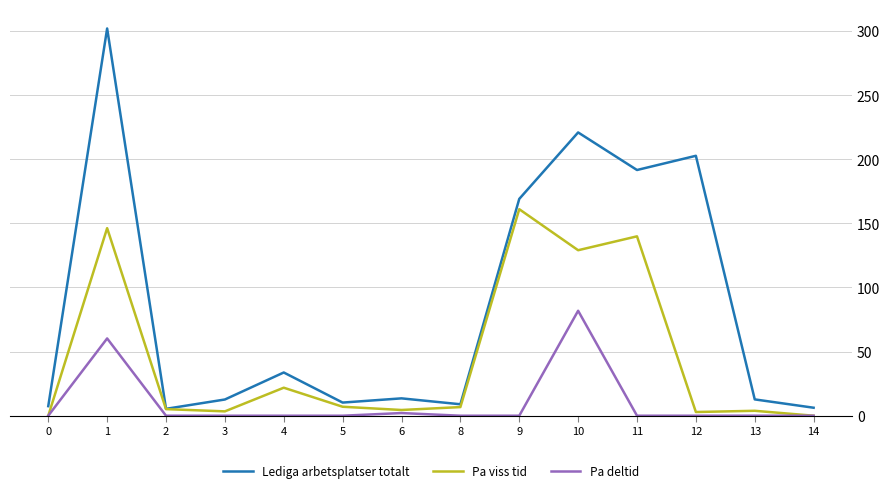

What is the average value of the Pa viss tid series?

45113550.1